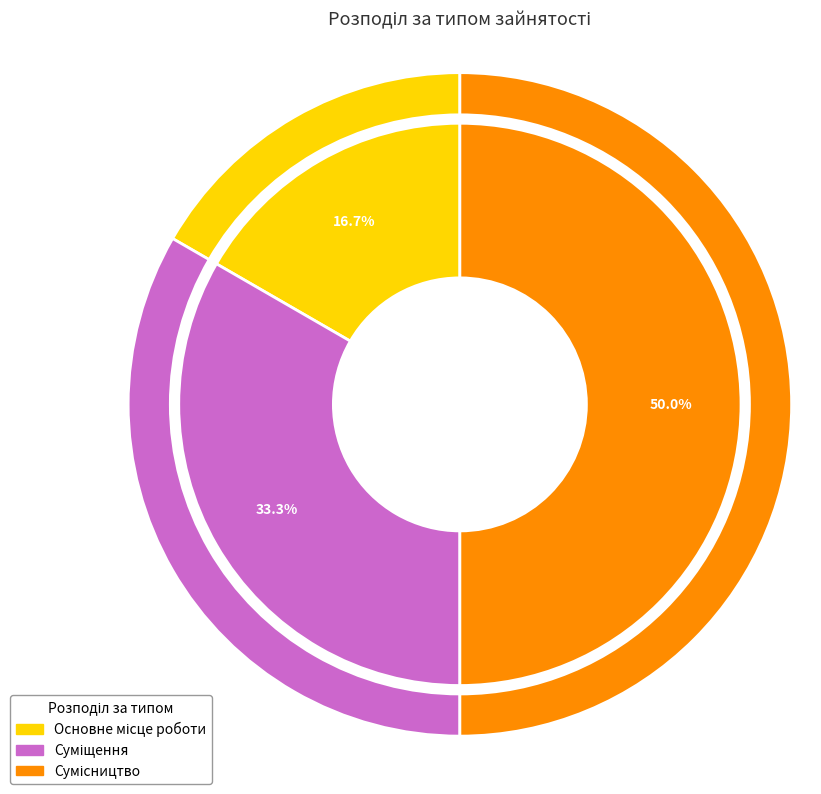

Is there any slice that represents more than half of the pie?

No